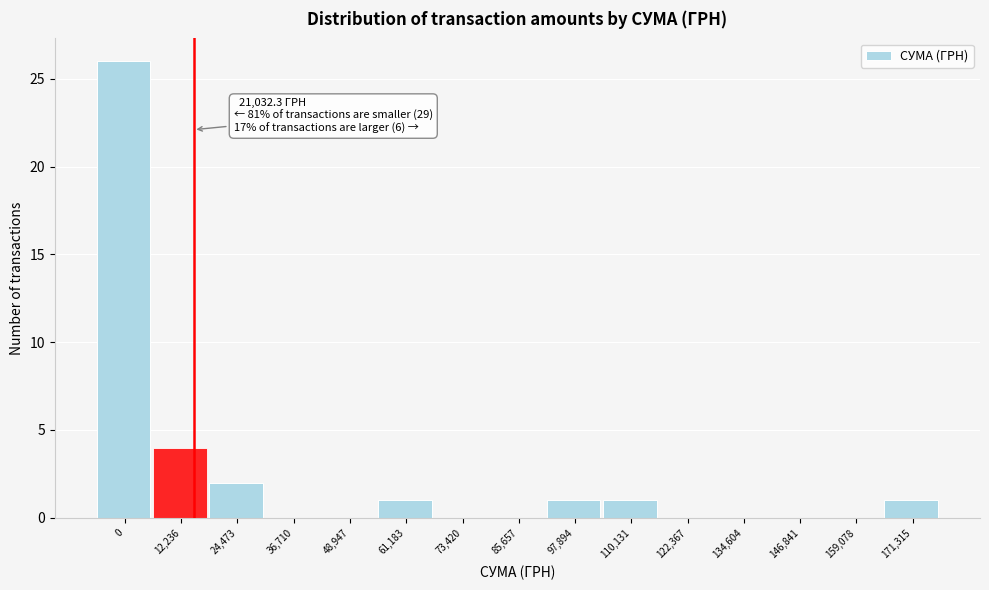

Reading right to left, transcribe all the data shown in this chart.

171,315=1	159,078=0	146,841=0	134,604=0	122,367=0	110,131=1	97,894=1	85,657=0	73,420=0	61,183=1	48,947=0	36,710=0	24,473=2	12,236=4	0=26